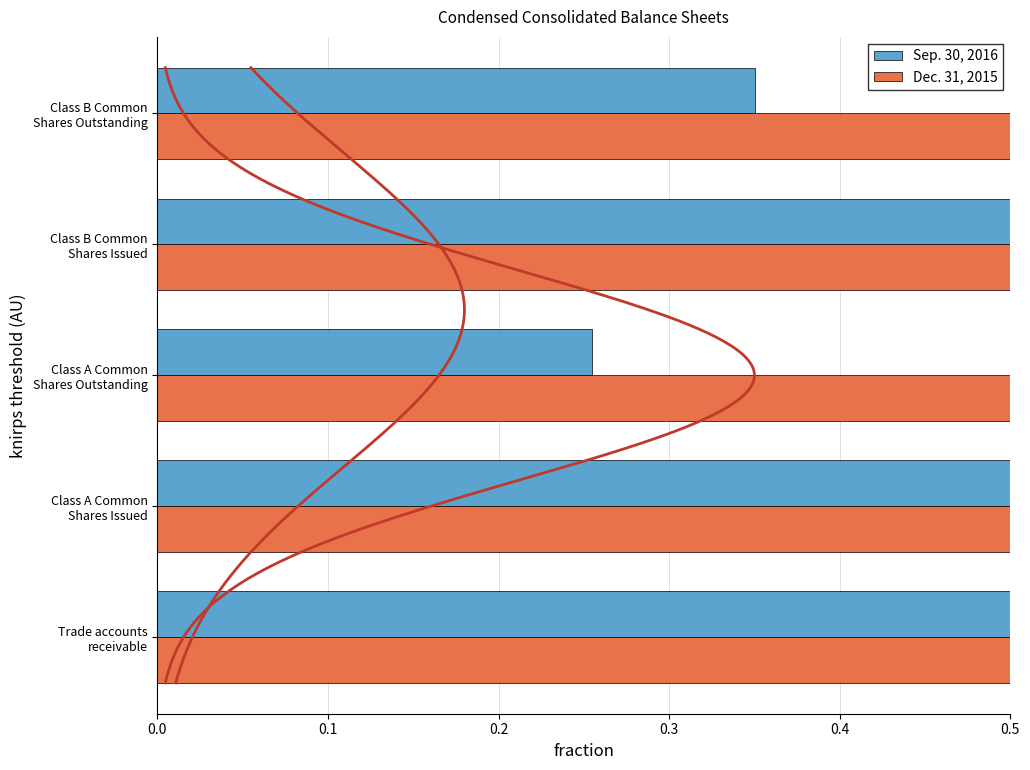

At Trade accounts receivable, list the series in order from largest to smallest.

Sep. 30, 2016, Dec. 31, 2015